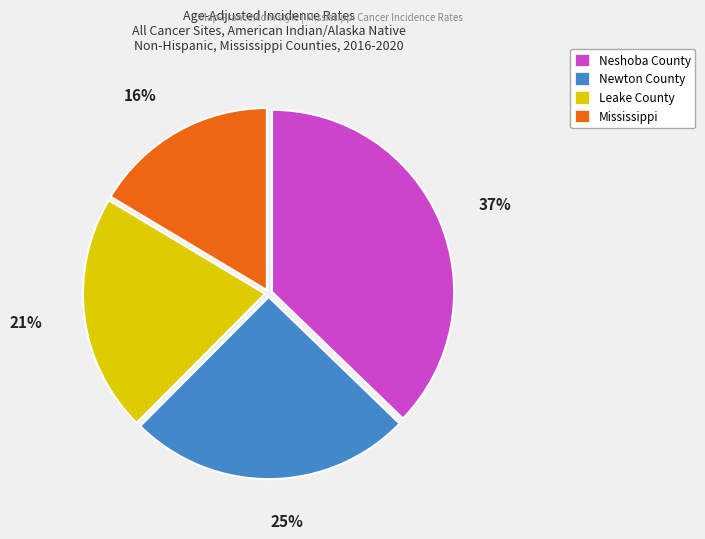

How many slices are in this pie chart?

4